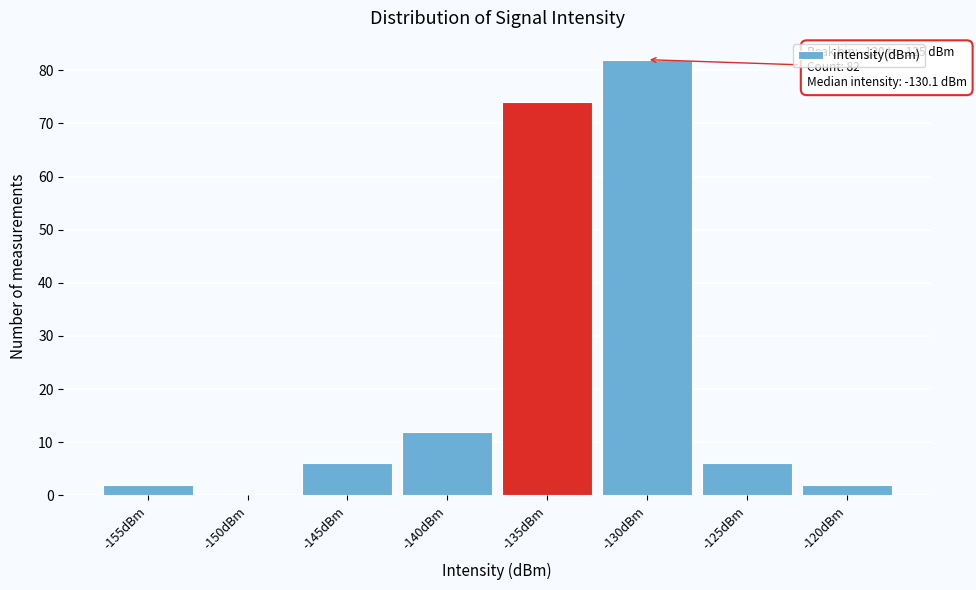

Reading left to right, extract all data points from this chart.

-155dBm=2	-150dBm=0	-145dBm=6	-140dBm=12	-135dBm=74	-130dBm=82	-125dBm=6	-120dBm=2